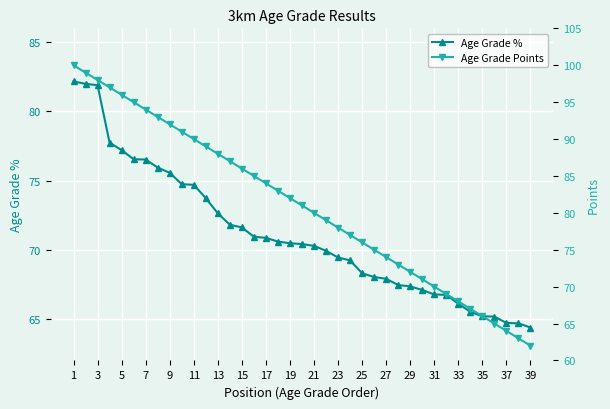

What is the difference between the maximum and minimum values in the Age Grade % series?

17.8